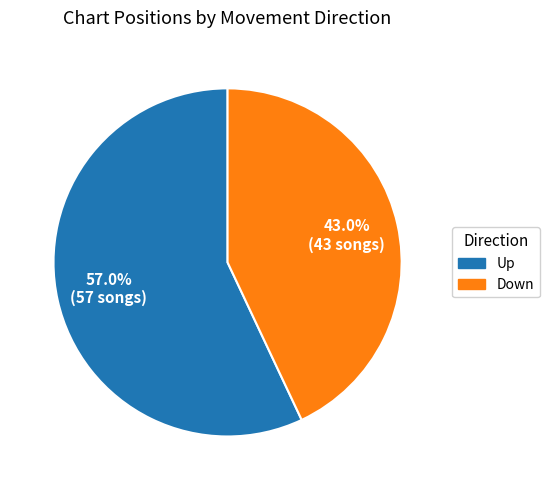

Is there any slice that represents more than half of the pie?

Yes